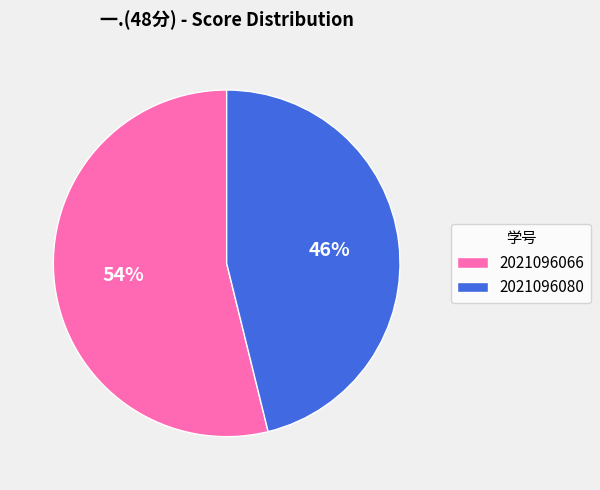

Which has a higher value, 2021096080 or 2021096066?

2021096066